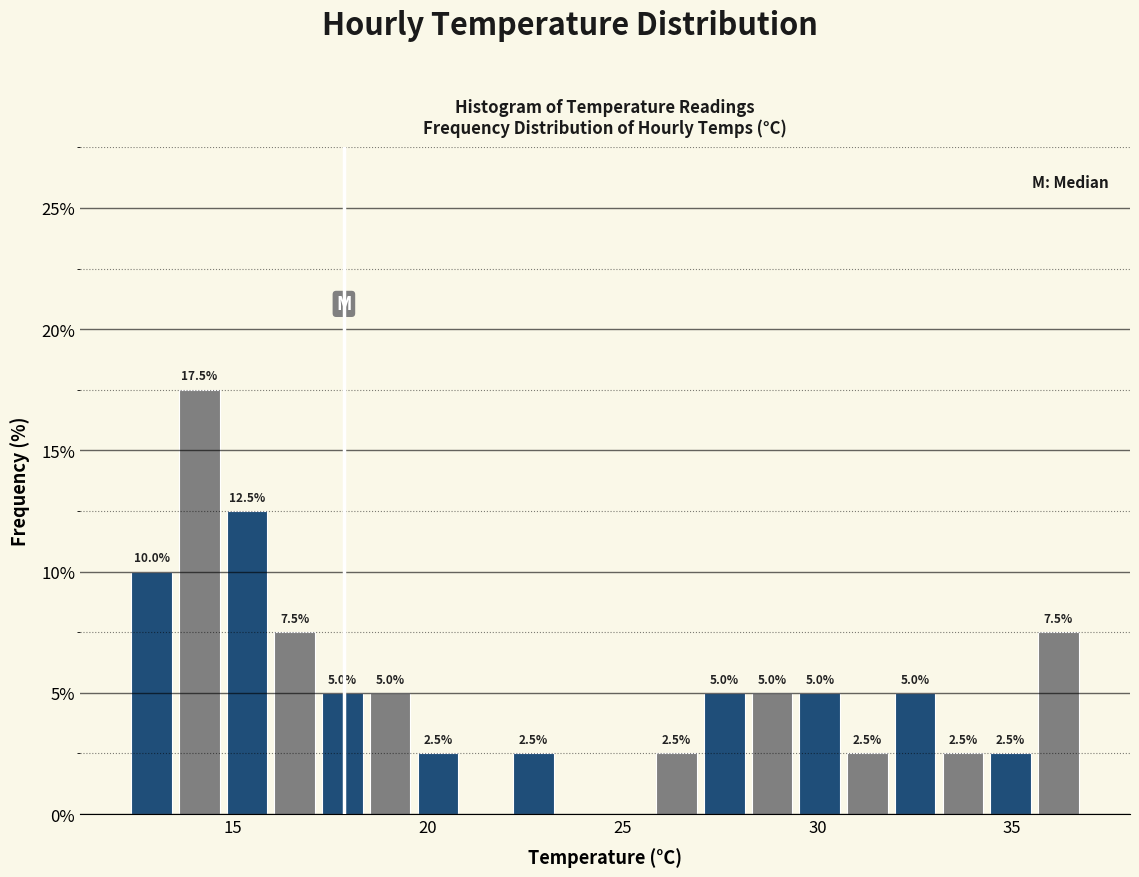

Around what value on the x-axis is the tallest bar? Give the approximate position of its centre, as read against the axis.

14.0